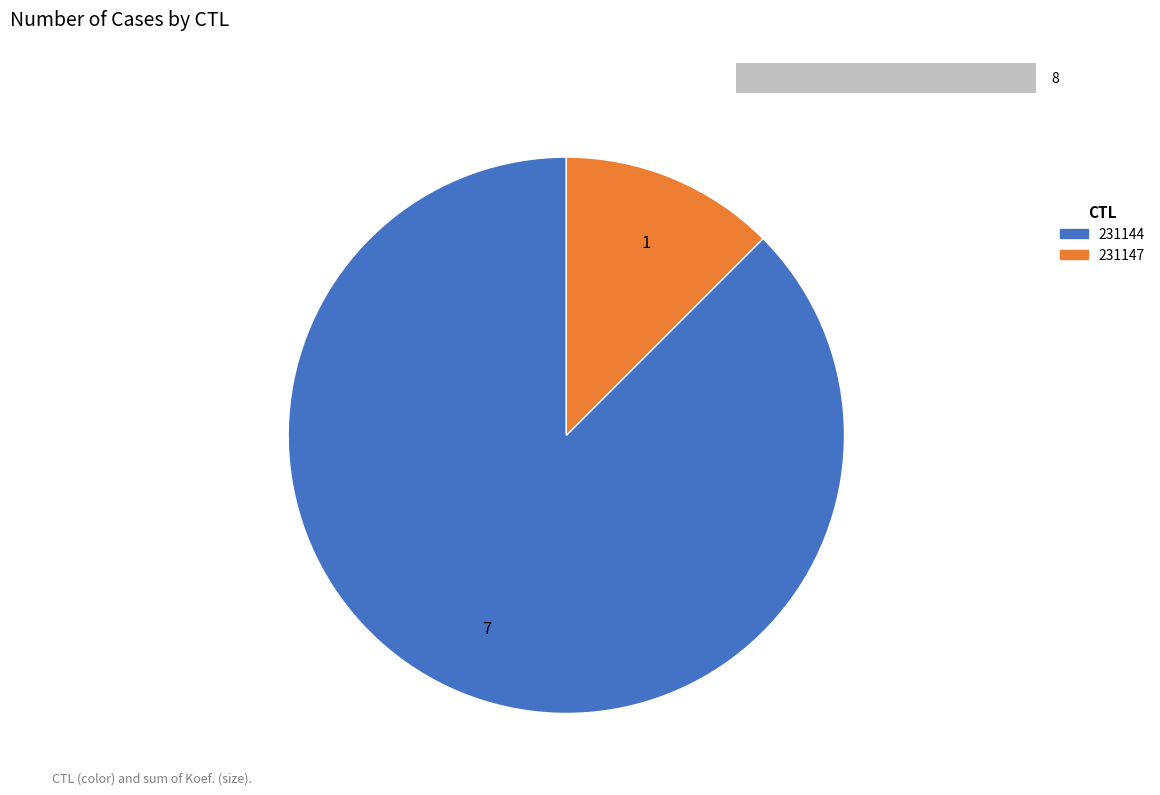

Rank the categories by value from lowest to highest.

231147, 231144